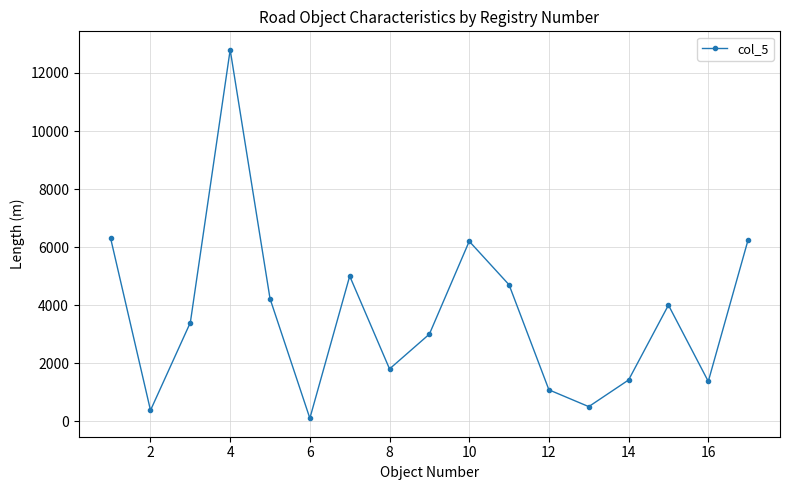

What is the difference between the second highest and minimum values?

6201